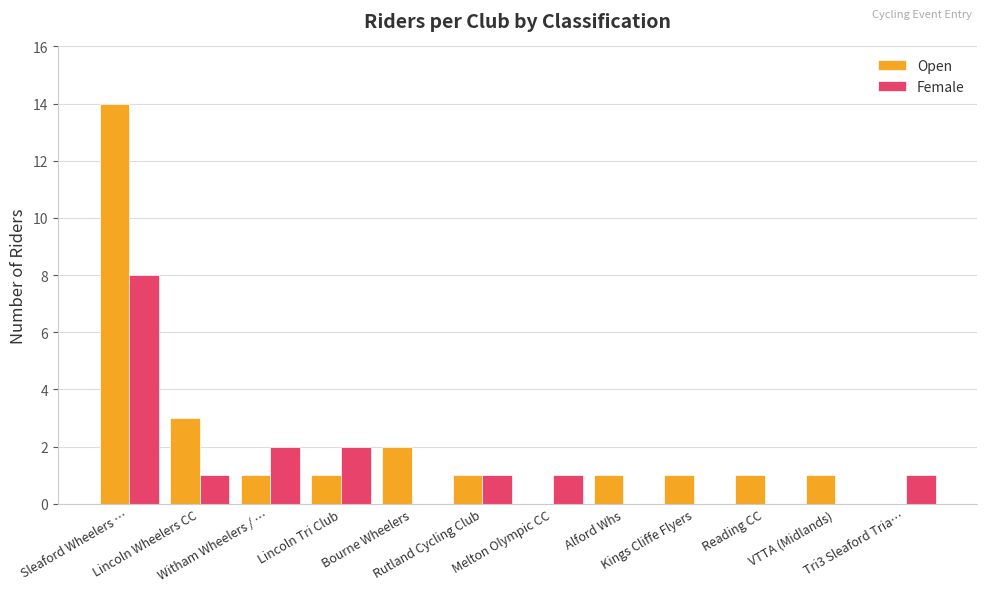

What is the sum of the Open values at Reading CC and Lincoln Tri Club?

2